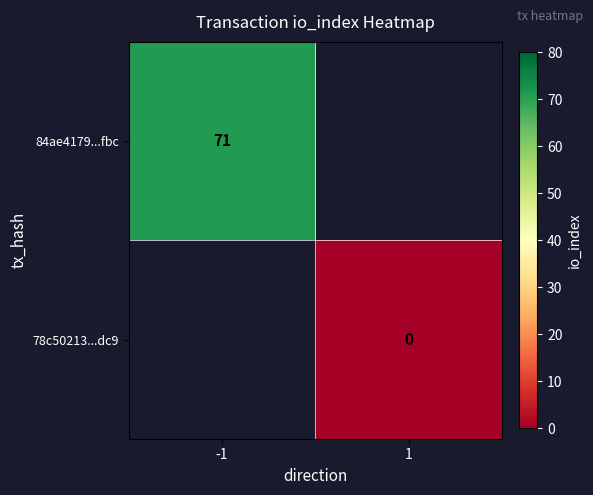

The 84ae4179...fbc series shows 20 at -1. True or false?

False